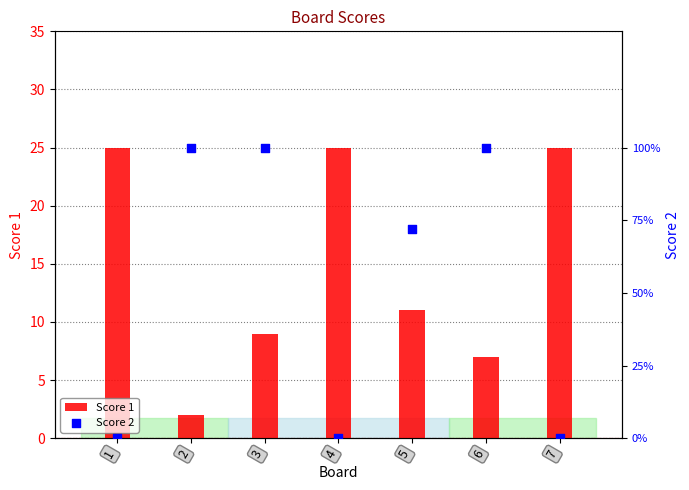

What is the total value across all series at 2?

27